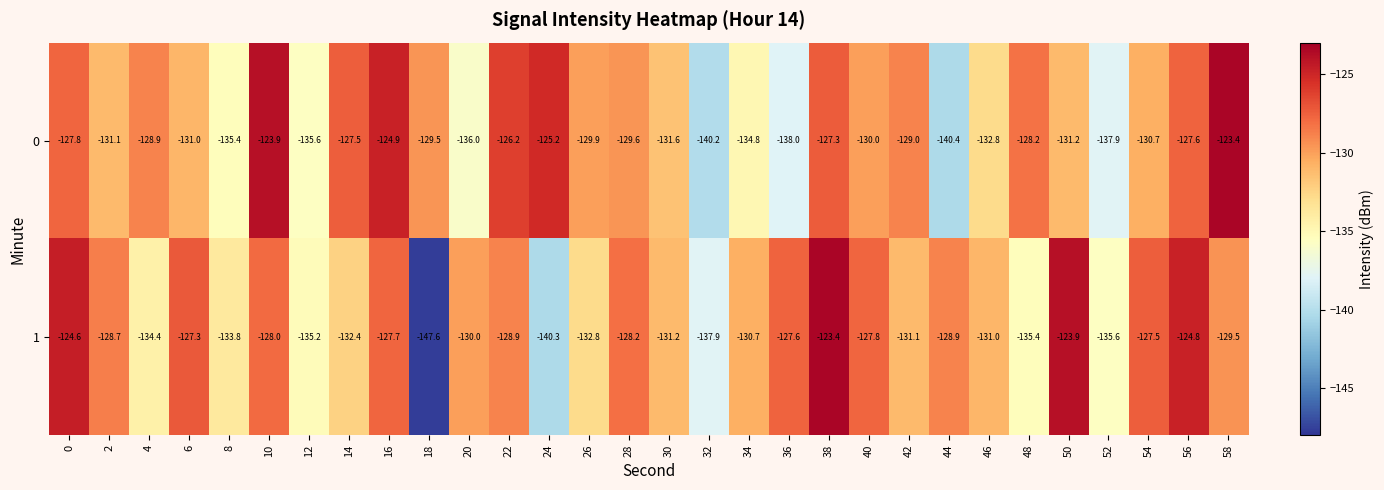

What is the sum of all 0 values?

-3925.6